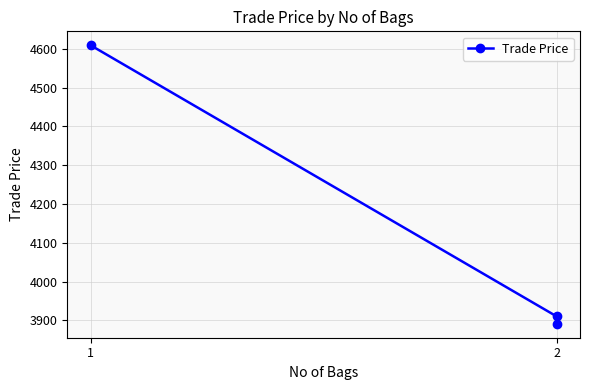

Reading left to right, what are all the values shown in this chart?

4609.0	3910.0	3891.0